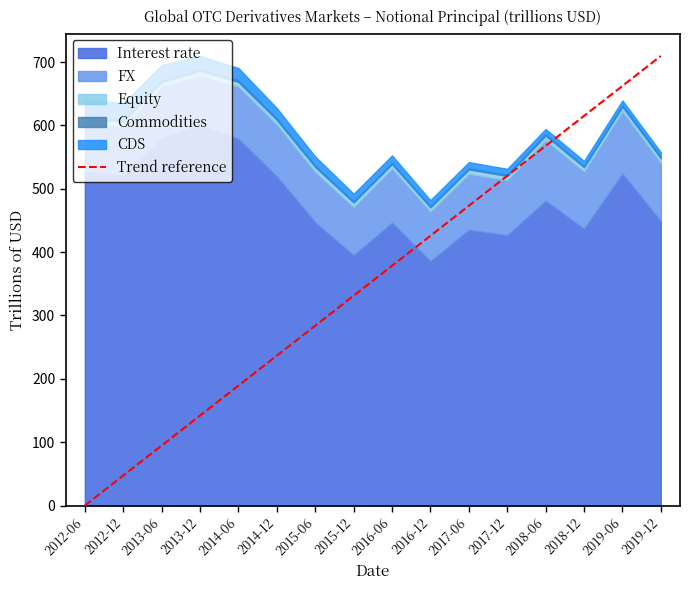

Which category has the lowest value in the Trend reference series?

2012-06